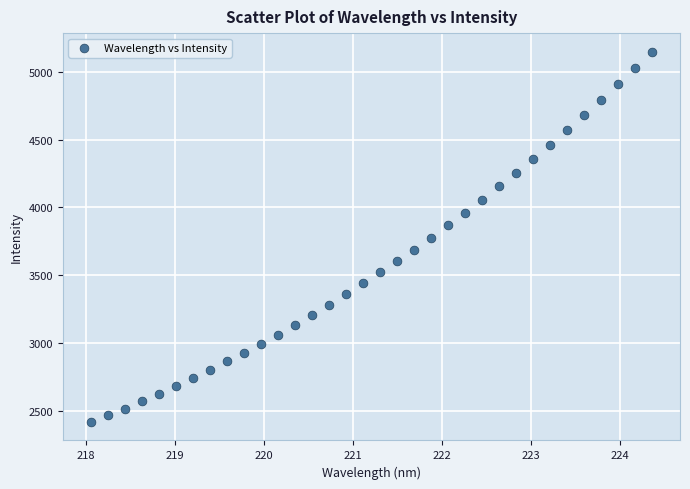

What is the range of Y values (max minus min)?

2732.2